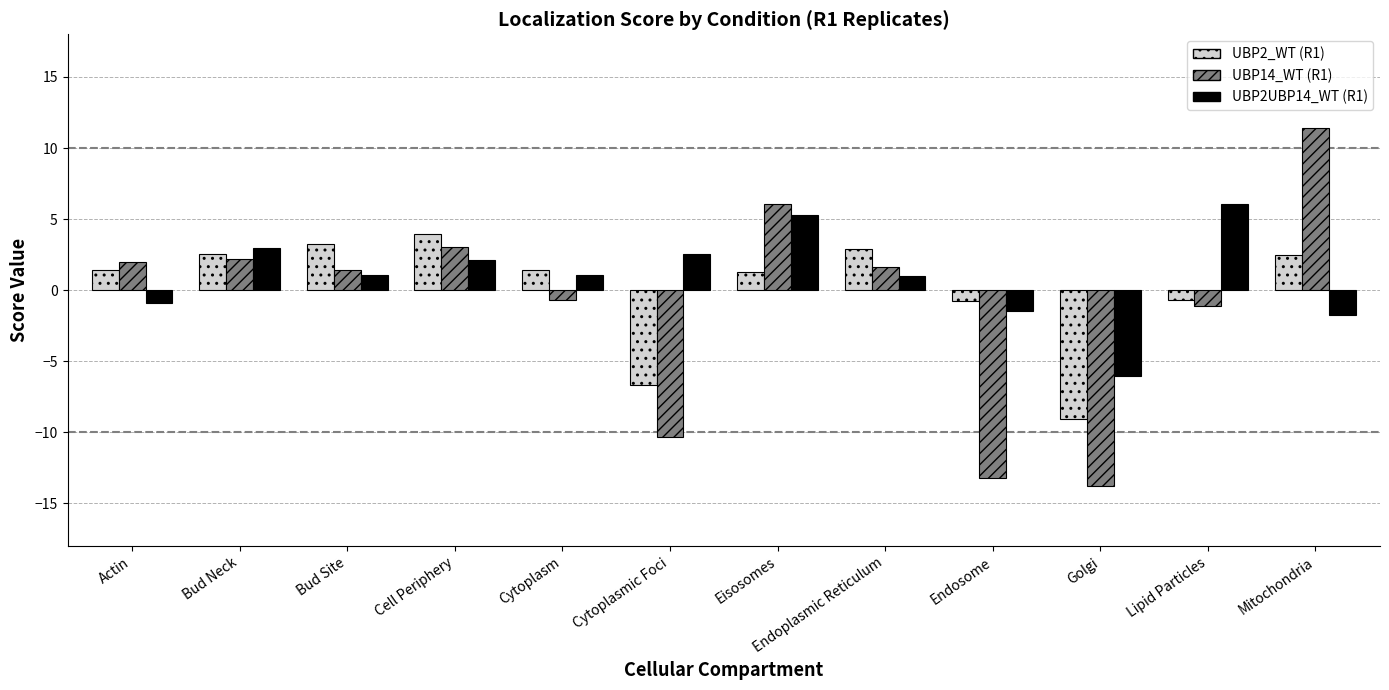

How many positive values does the UBP2UBP14_WT (R1) series have?

8